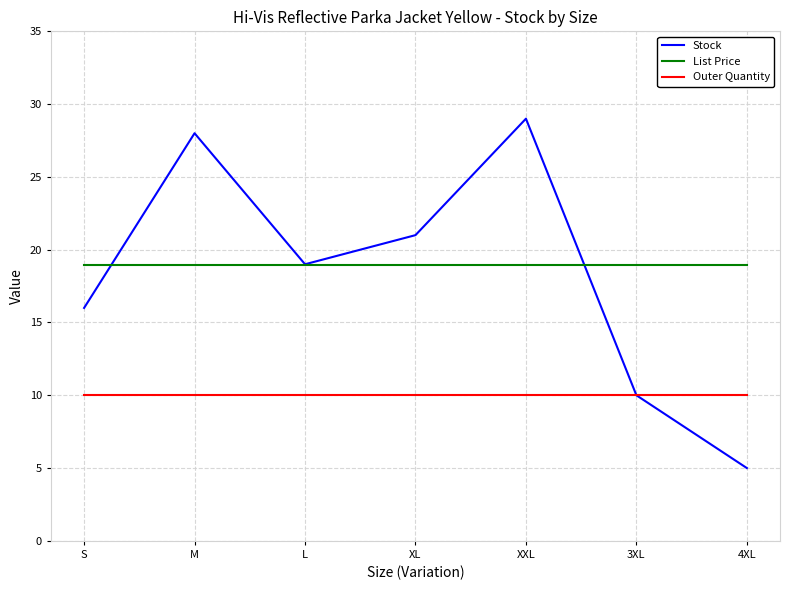

What is the sum of all Outer Quantity values?

70.0